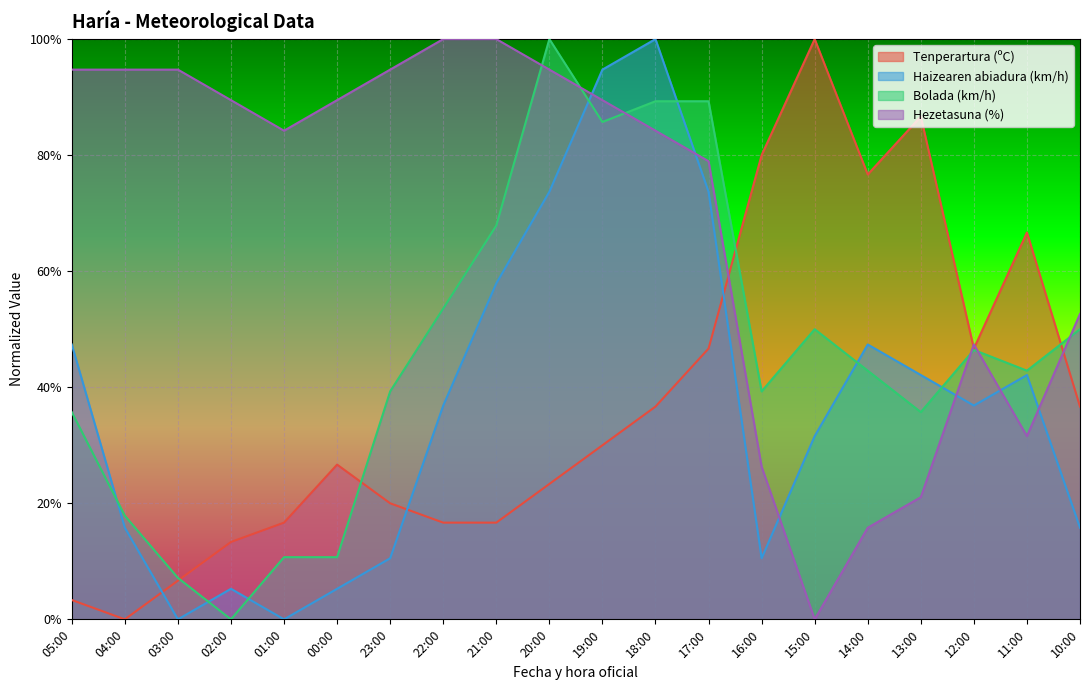

Is it true that Haizearen abiadura (km/h) equals 68.3 at 14:00?

False